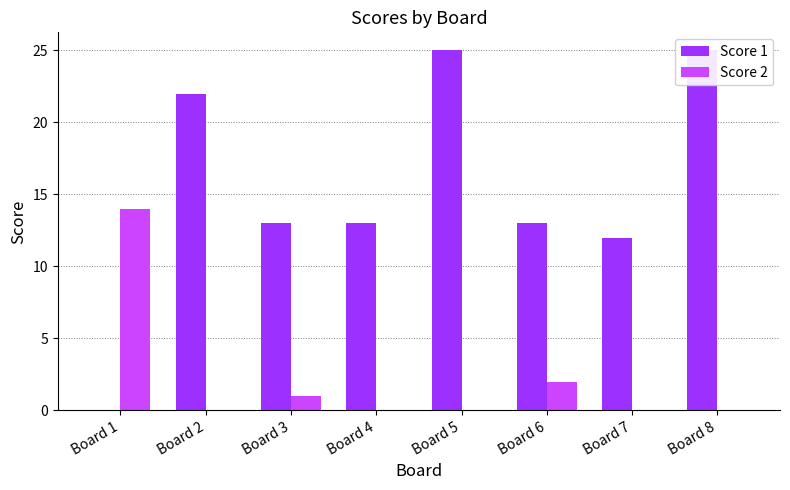

What is the maximum value shown in the chart?

25